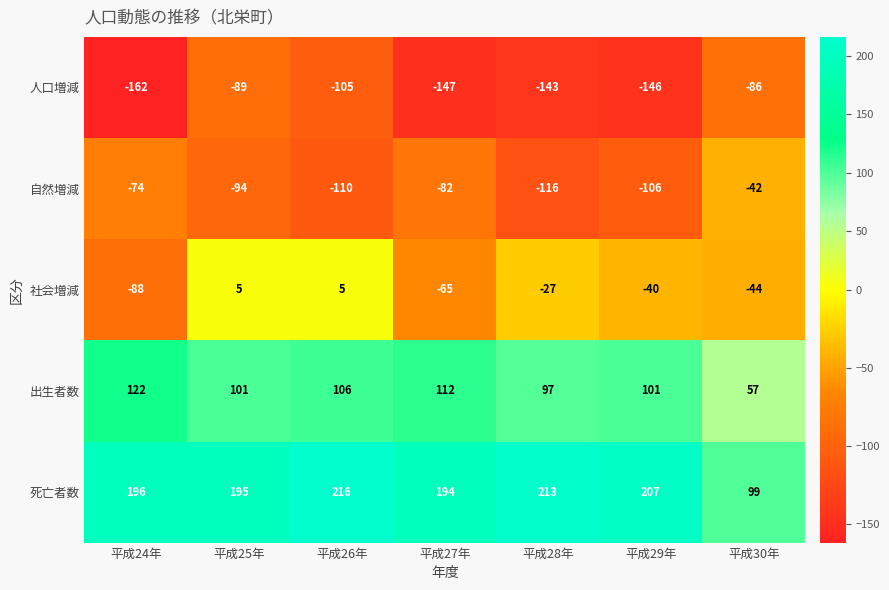

At which category is the sum across all series the highest?

平成25年